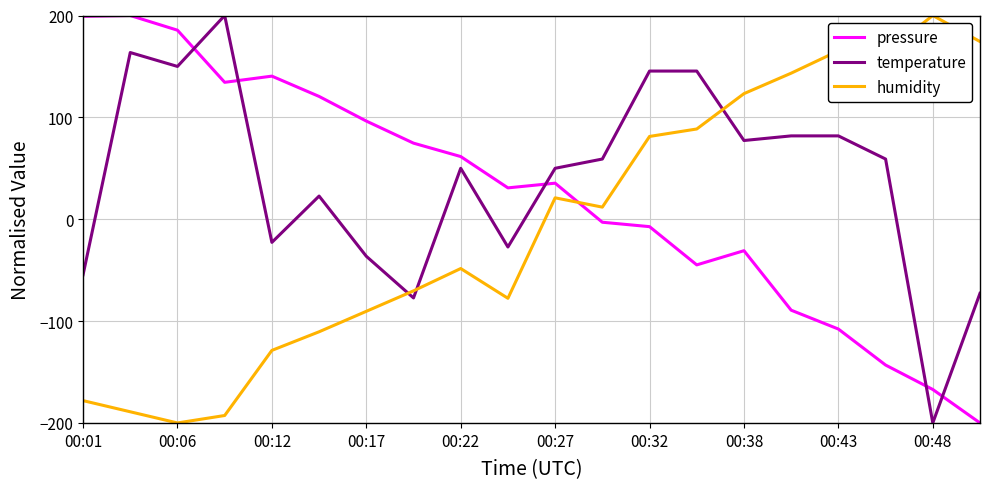

List the series in order of their overall mean, lowest first.

humidity, pressure, temperature